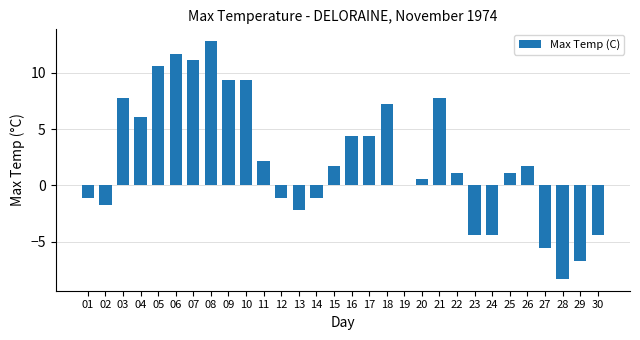

What is the change in value from 10 to 15?

-7.7